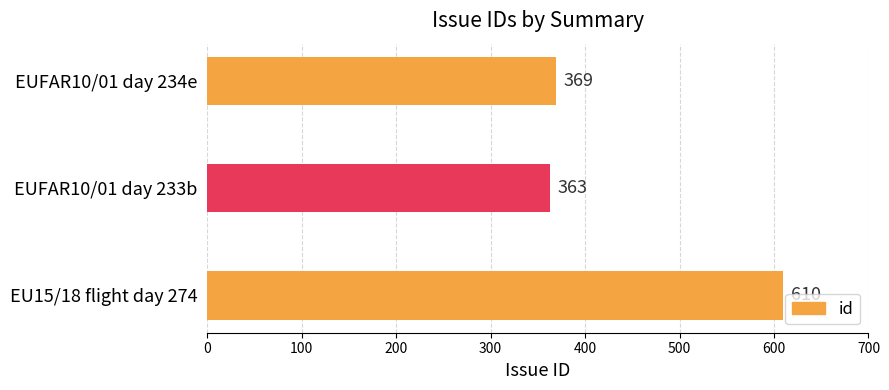

How many distinct data groups are displayed?

1